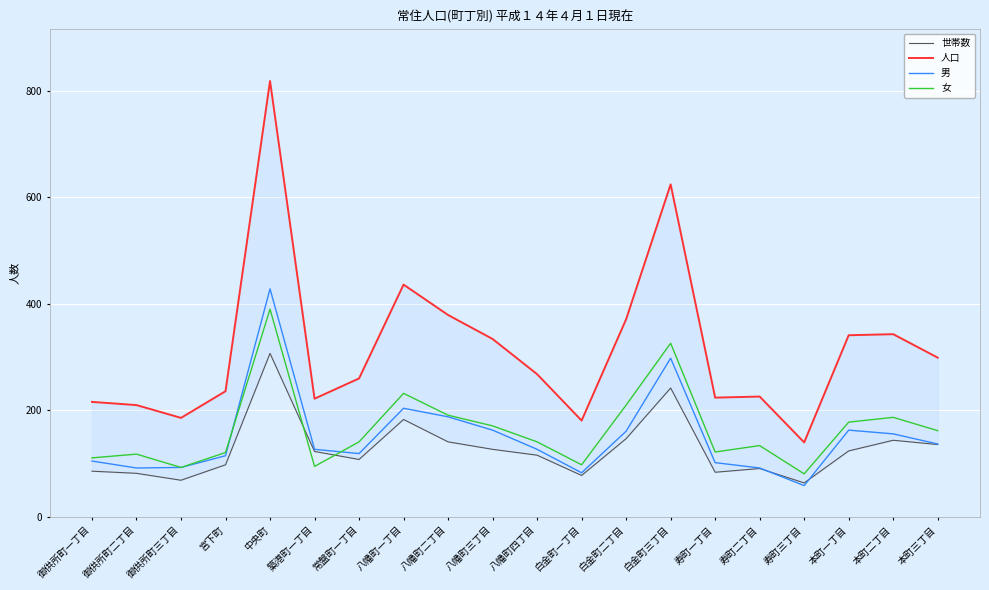

How many data points in 人口 are less than 268?

10